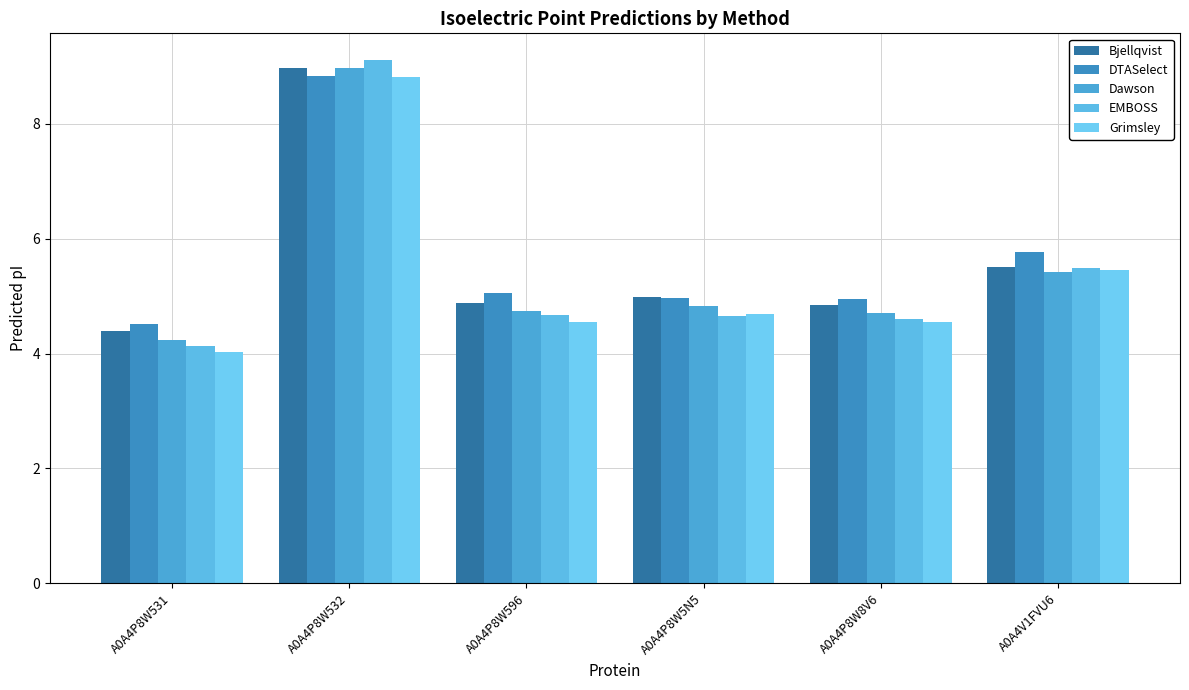

How many bars are there in each group?

5